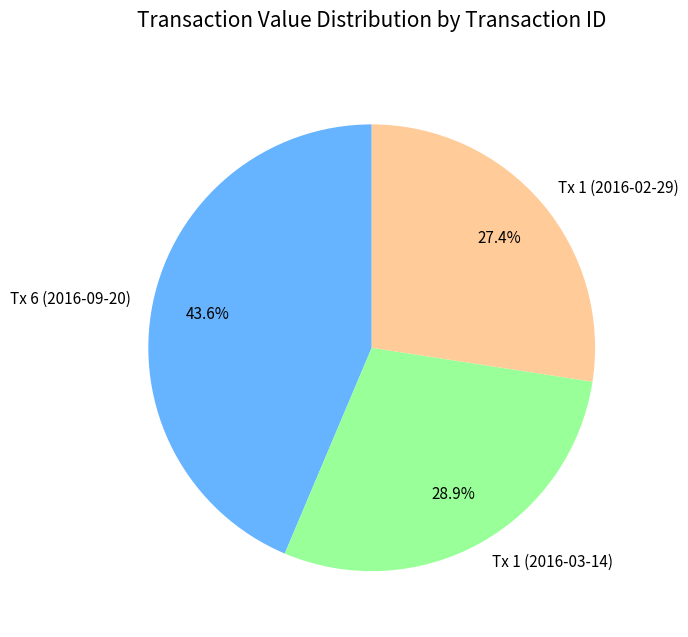

Which slice is the largest?

Tx 6 (2016-09-20)